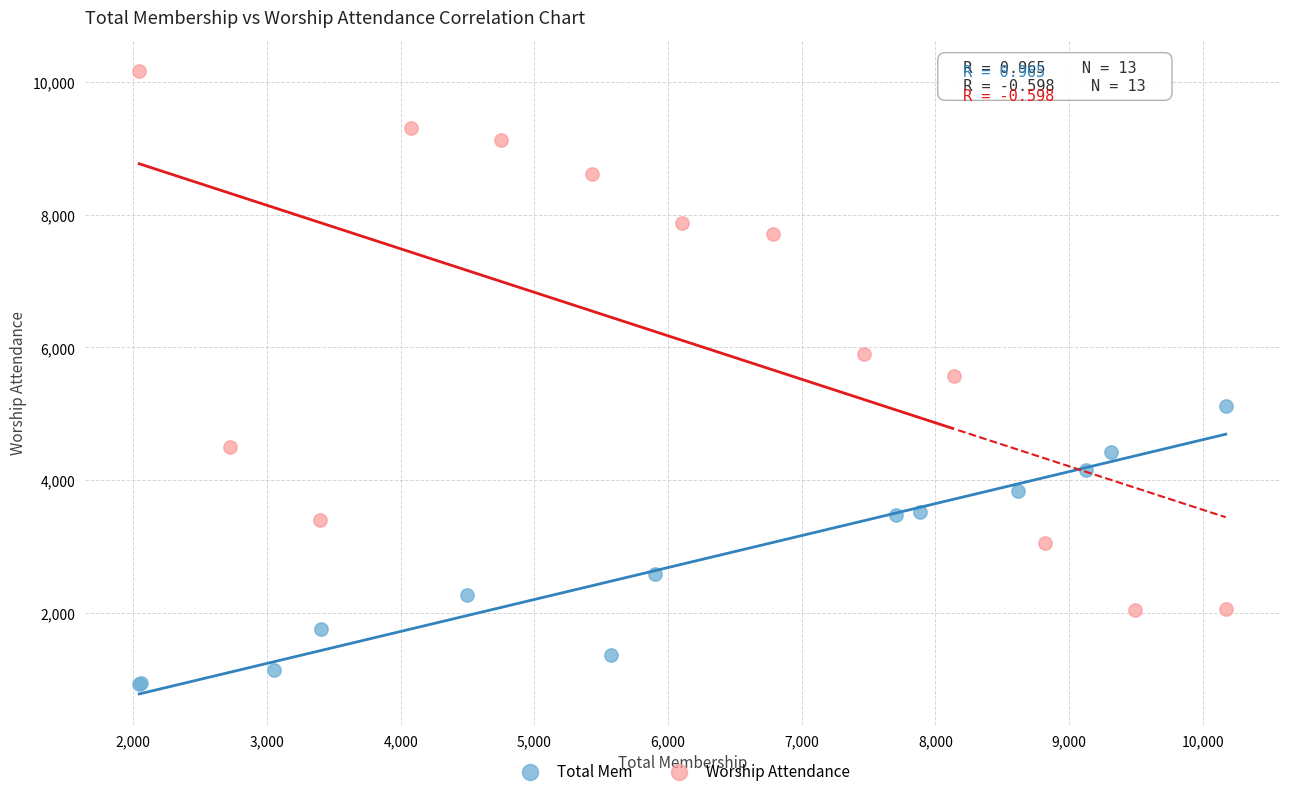

Which series has the largest Y range (max minus min)?

Worship Attendance